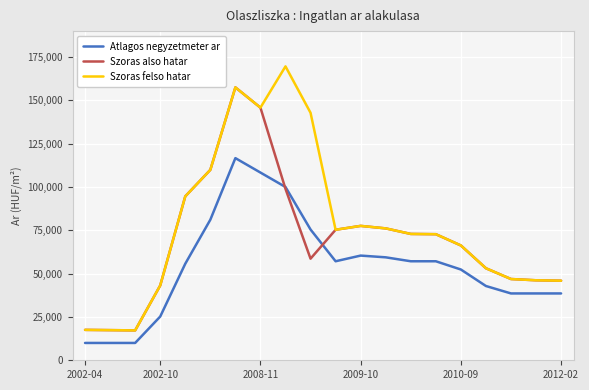

What is the minimum value shown in the chart?

10000